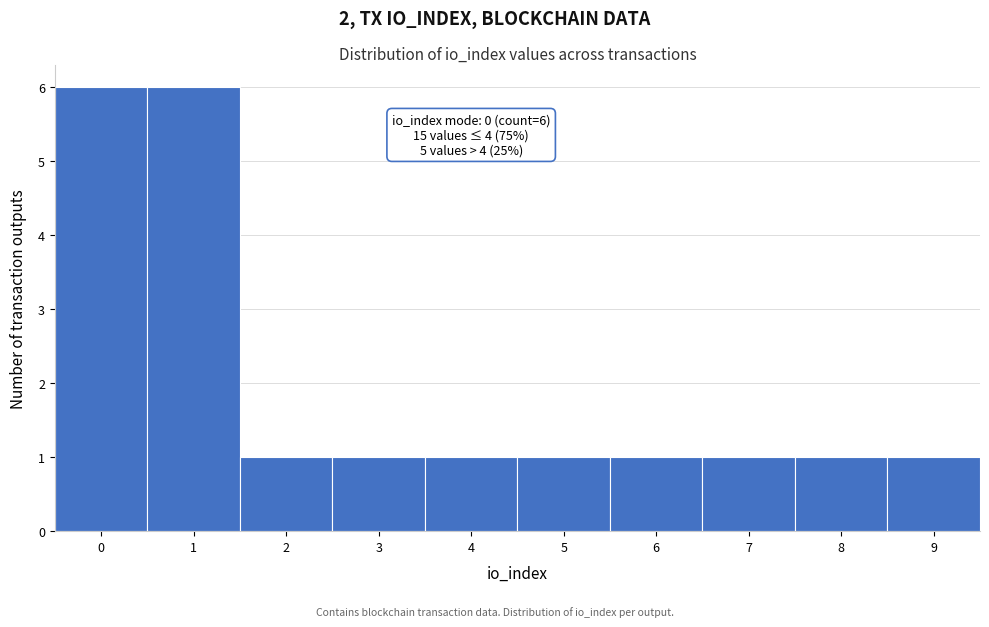

Reading left to right, transcribe all the data shown in this chart.

6	6	1	1	1	1	1	1	1	1